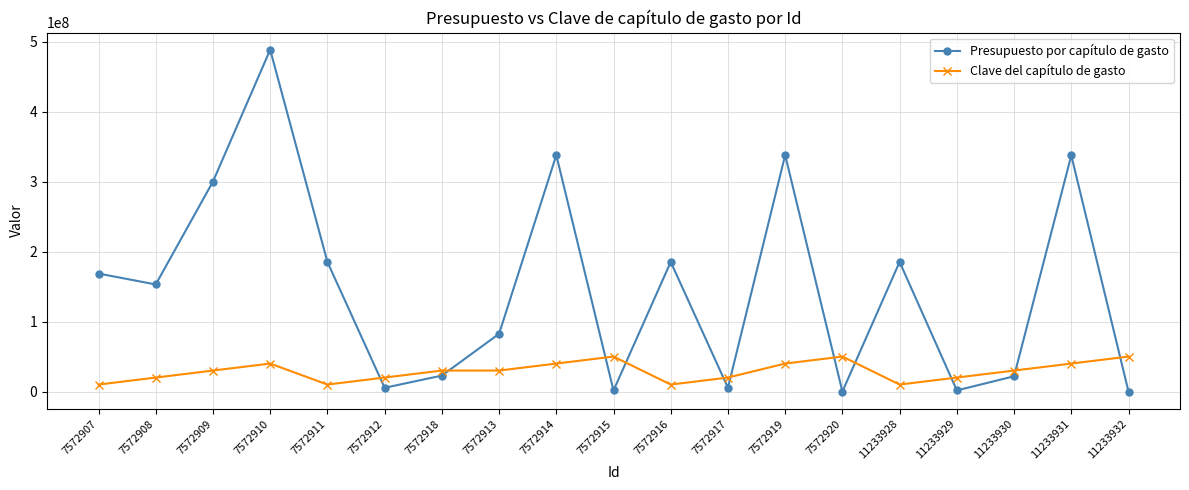

What is the highest value of the Presupuesto por capítulo de gasto series?

488323000